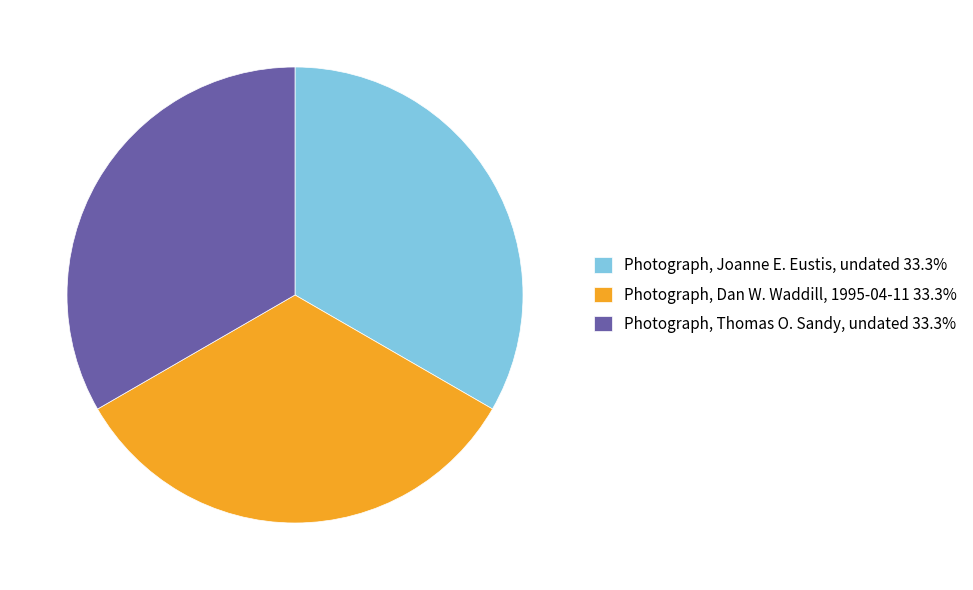

Is the sum of Photograph, Thomas O. Sandy, undated 33.3% and Photograph, Joanne E. Eustis, undated 33.3% greater than half?

Yes